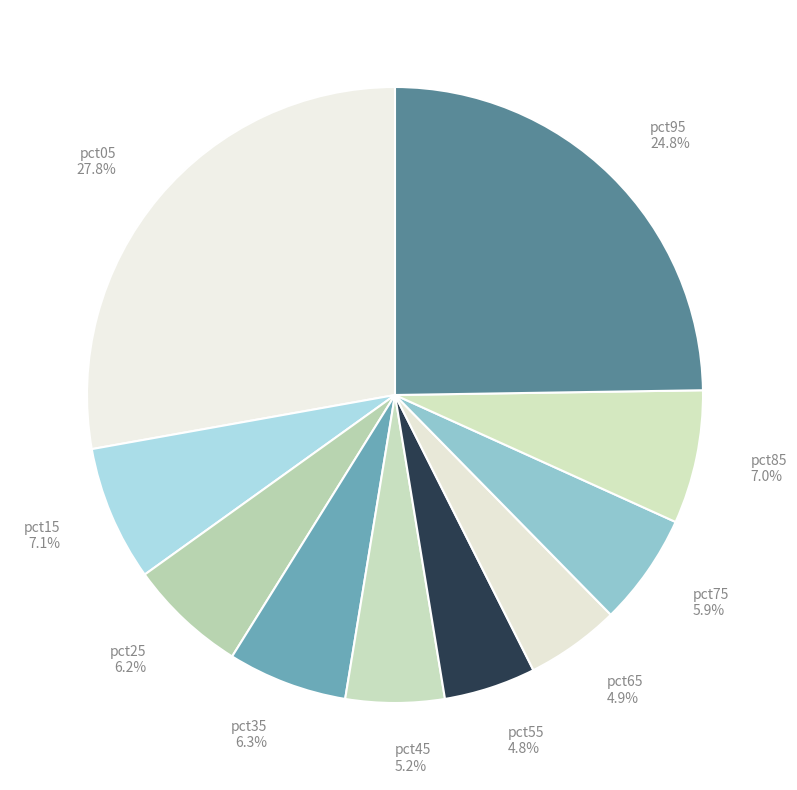

Is there any slice that represents more than half of the pie?

No